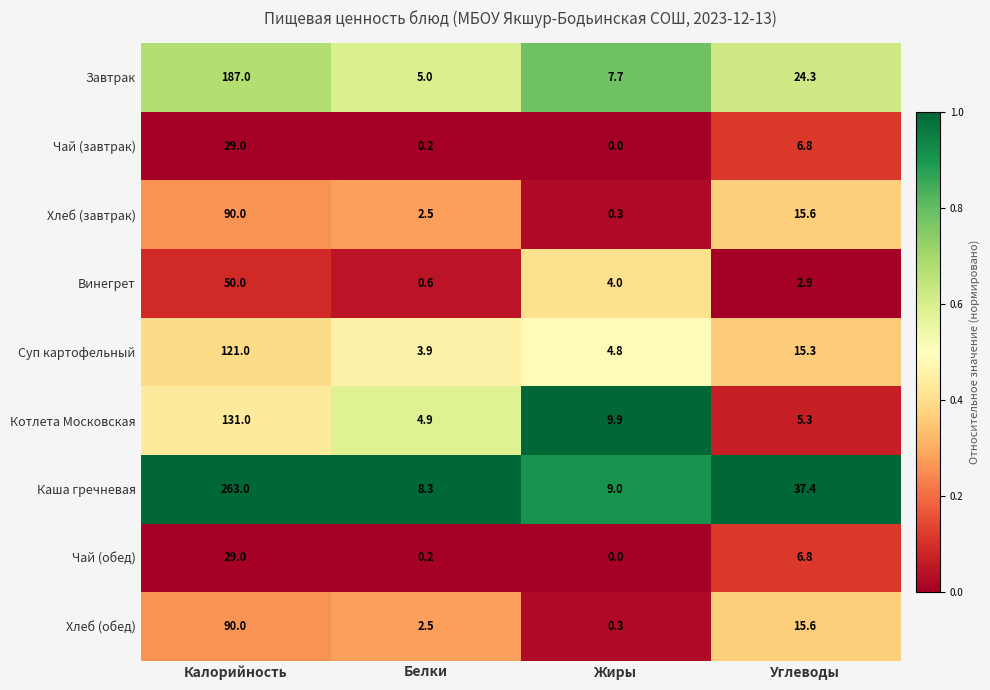

True or false: Хлеб (обед) has a value of 7.7 at Углеводы.

False